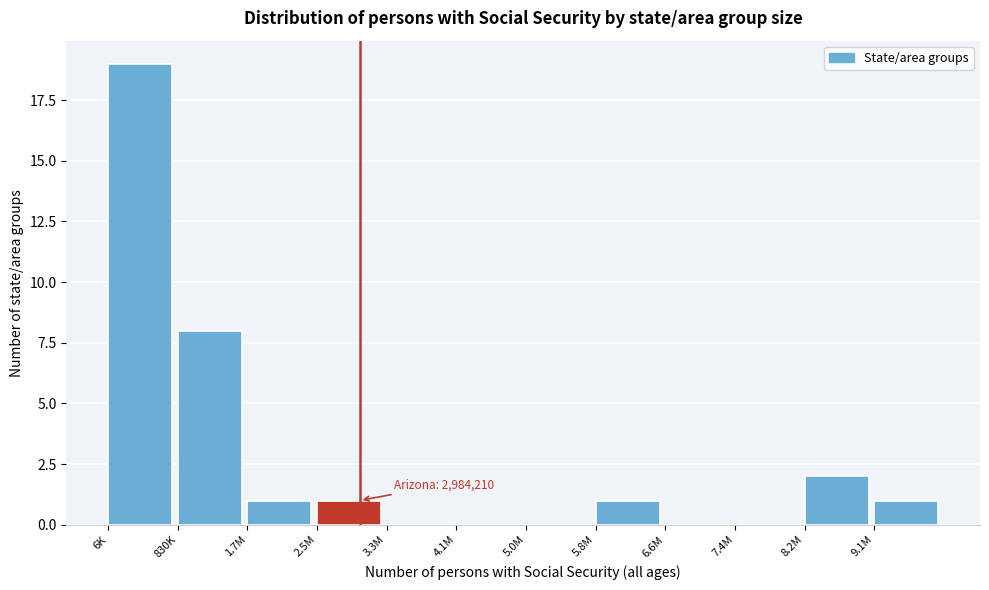

Reading right to left, what are all the values shown in this chart?

9.1M=1	8.2M=2	7.4M=0	6.6M=0	5.8M=1	5.0M=0	4.1M=0	3.3M=0	2.5M=1	1.7M=1	830K=8	6K=19